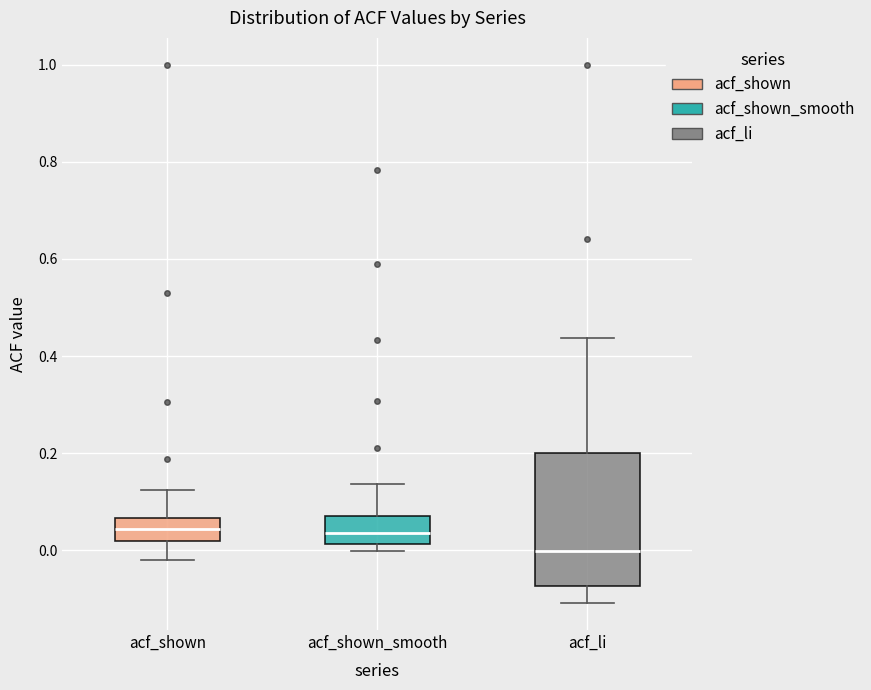

Which box's median line is the lowest?

acf_li